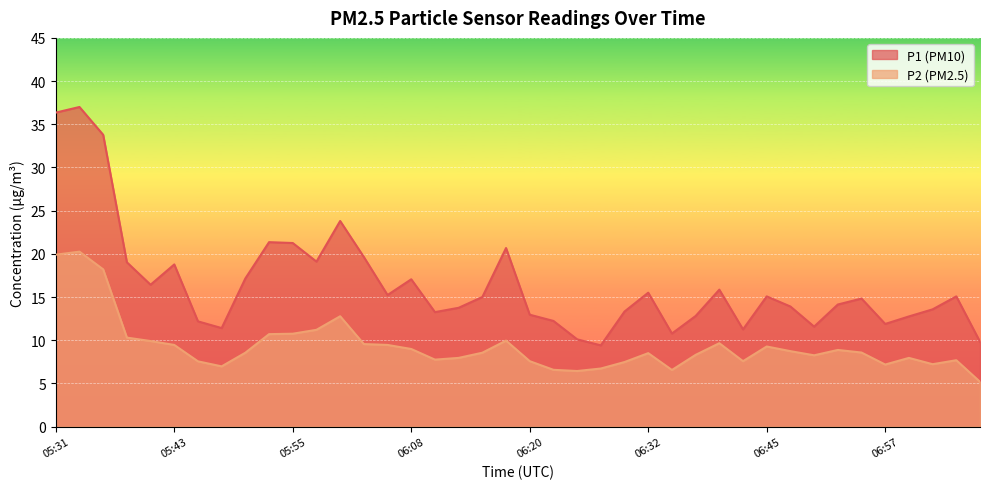

At 06:45, list the series in order from smallest to largest.

P2 (PM2.5), P1 (PM10)